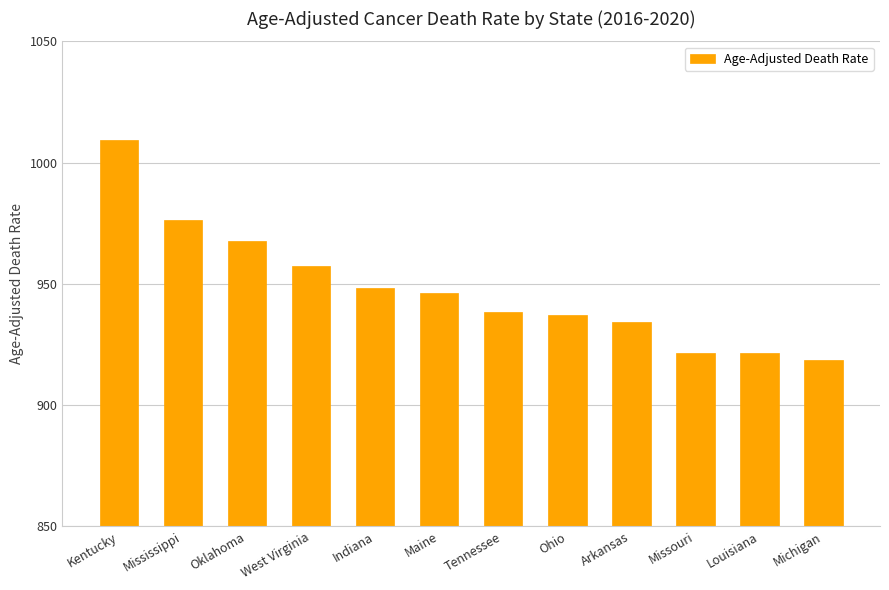

Between West Virginia and Indiana, which is larger?

West Virginia